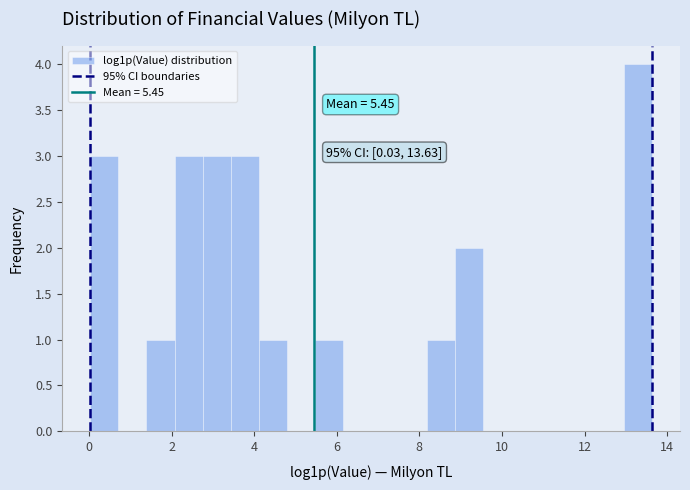

Around what value on the x-axis is the tallest bar? Give the approximate position of its centre, as read against the axis.

13.2